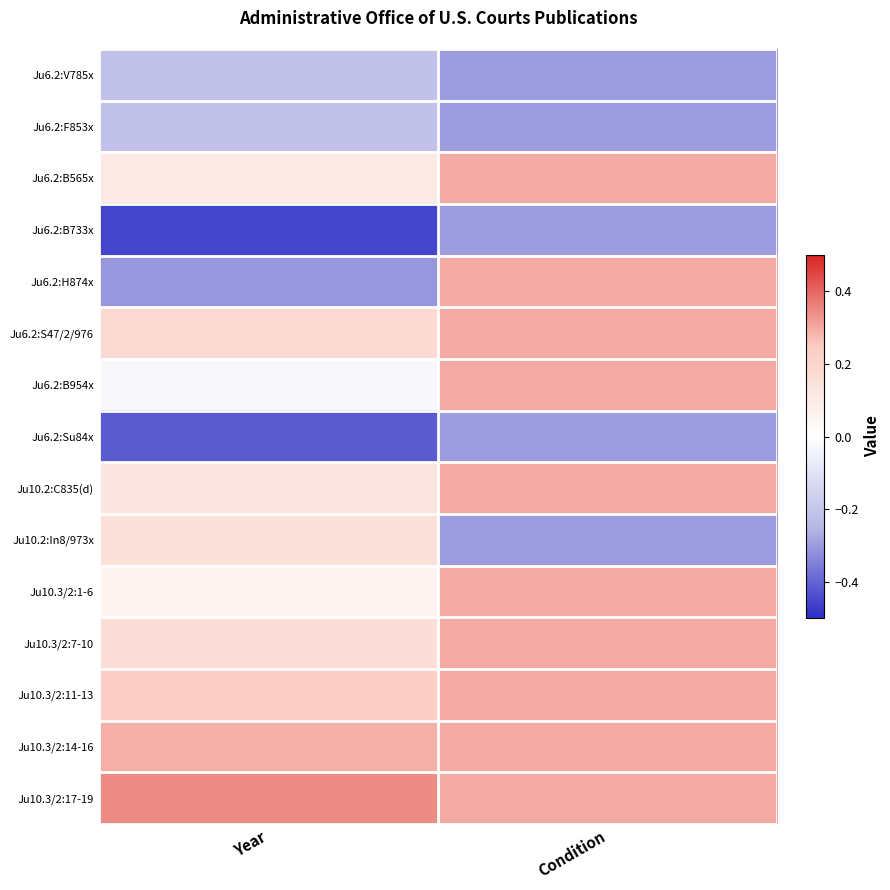

How many categories are shown in the chart?

2